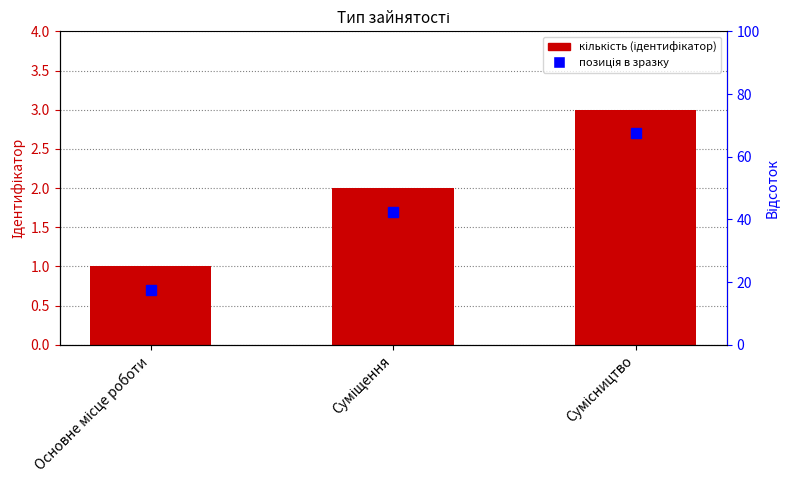

How many bars are there in total?

3